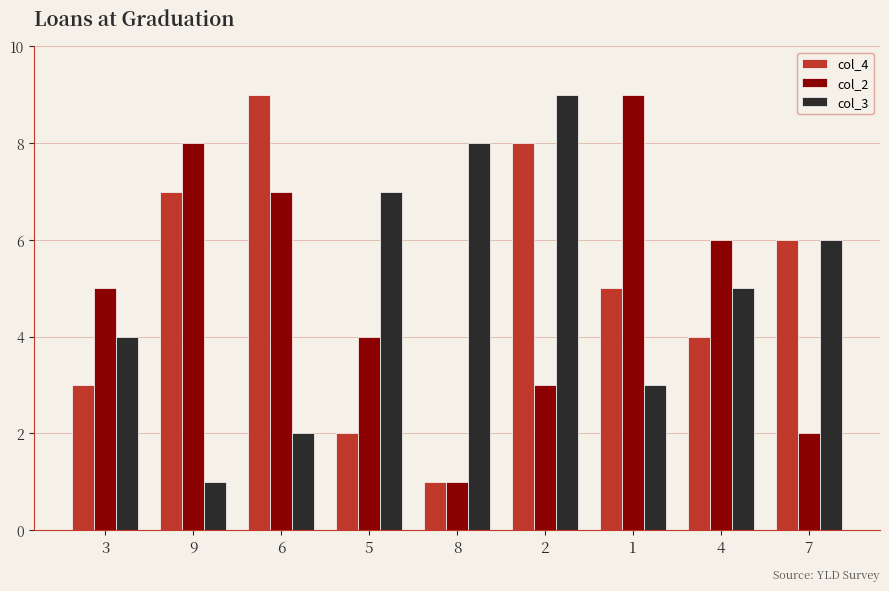

What is the value of the col_4 bar at the 8th from the left?

4